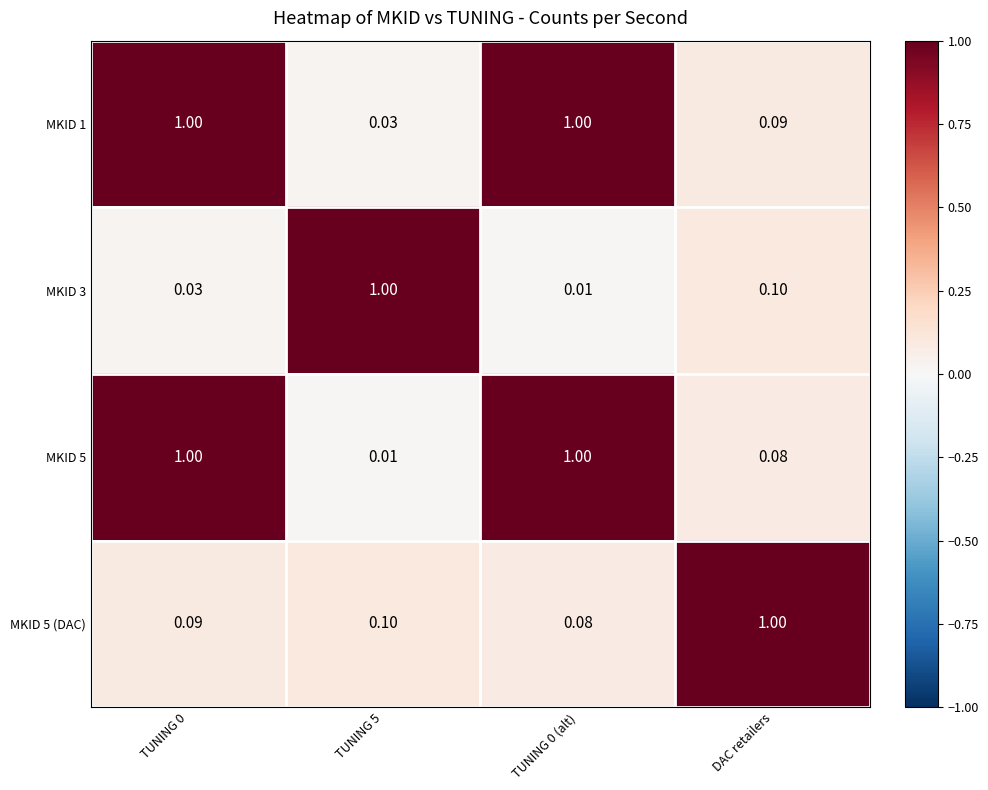

At which label does MKID 5 (DAC) reach its peak?

DAC retailers